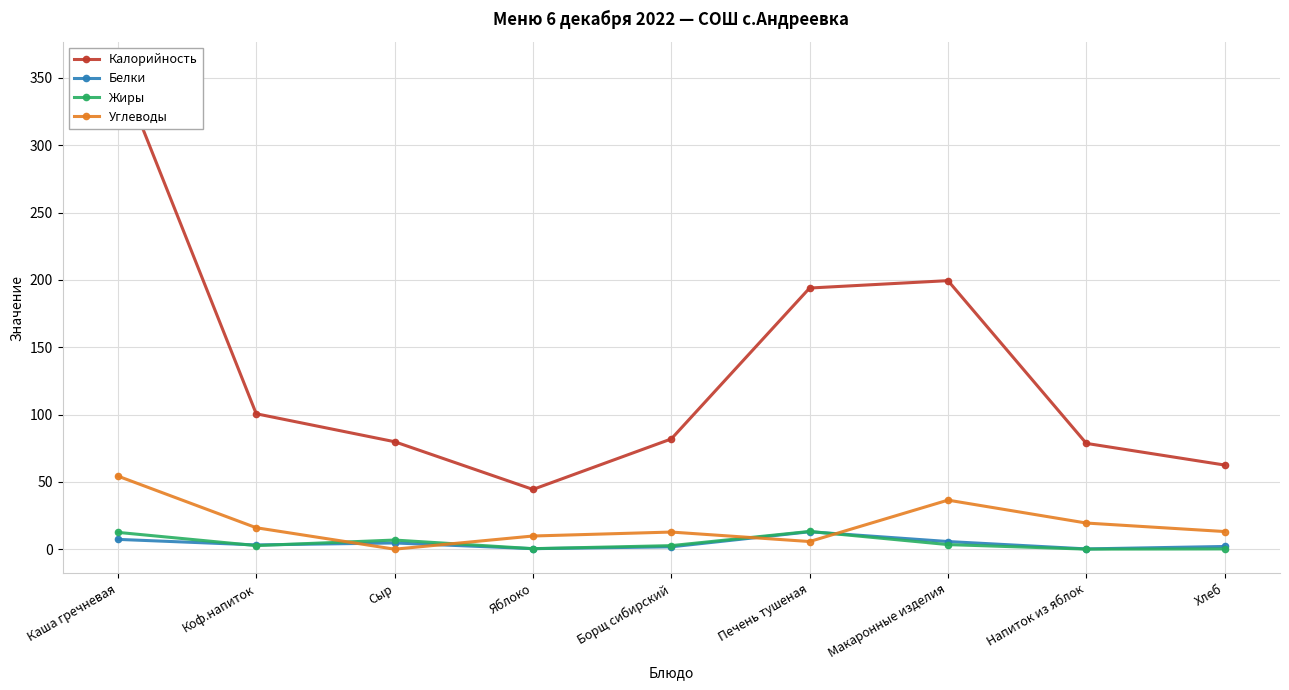

What is the total value across all series at Борщ сибирский?

99.0